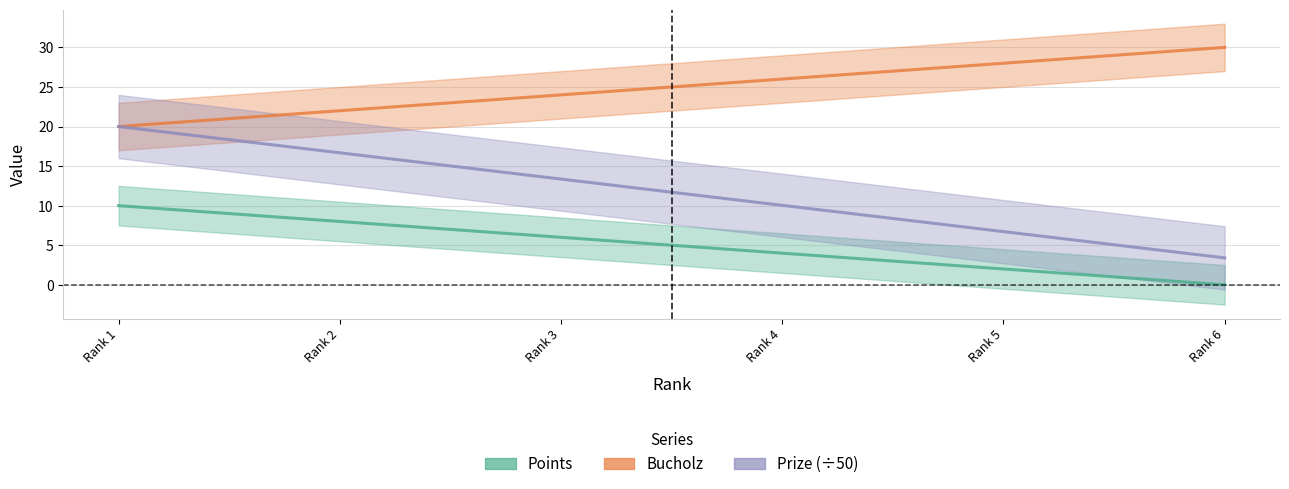

Which has a higher value, Rank 4 or Rank 1?

Rank 1